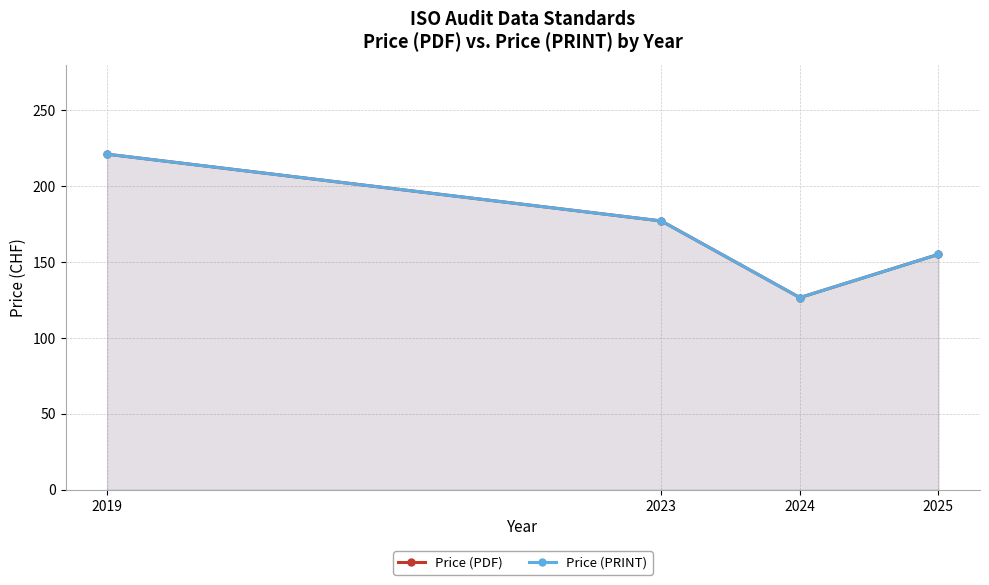

True or false: Price (PRINT) and Price (PDF) intersect in this chart.

False